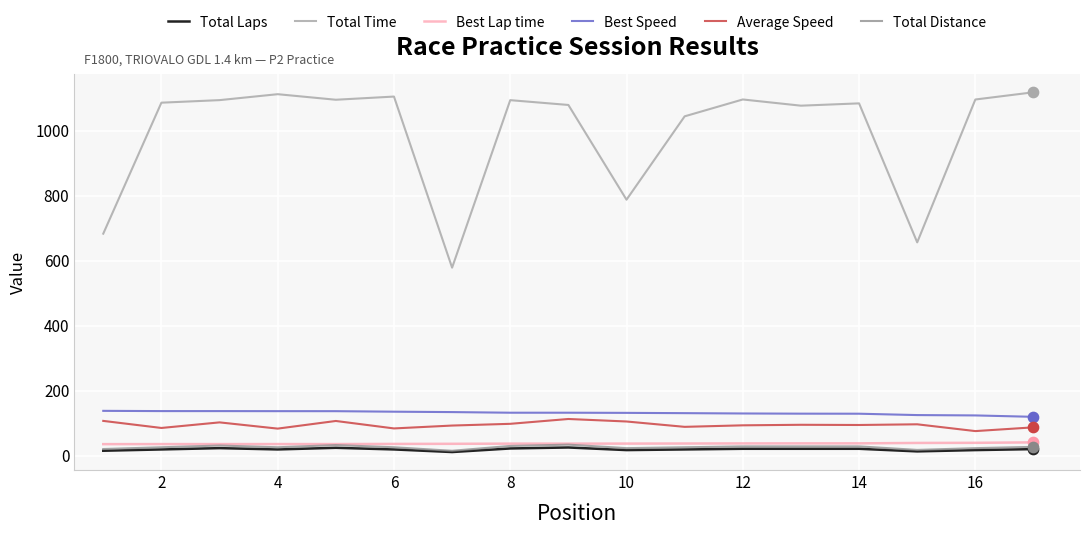

Which series has the largest total across all categories?

Total Time